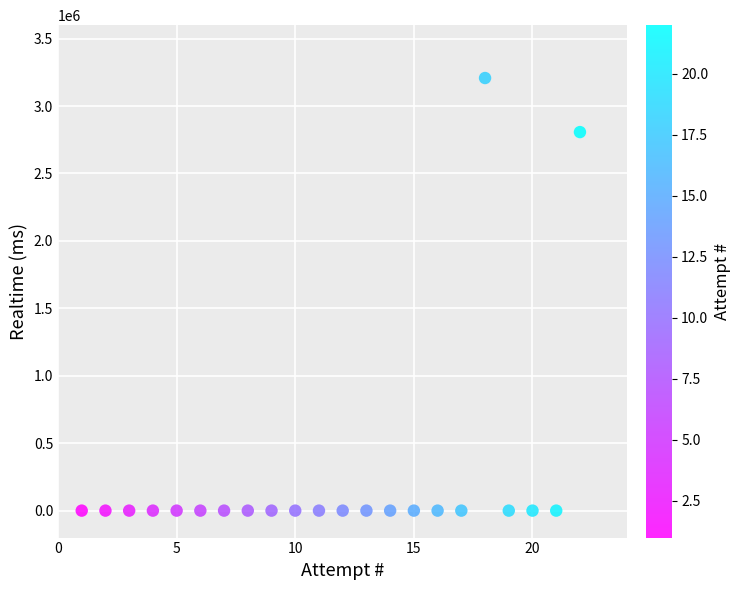

What is the range of X values (max minus min)?

21